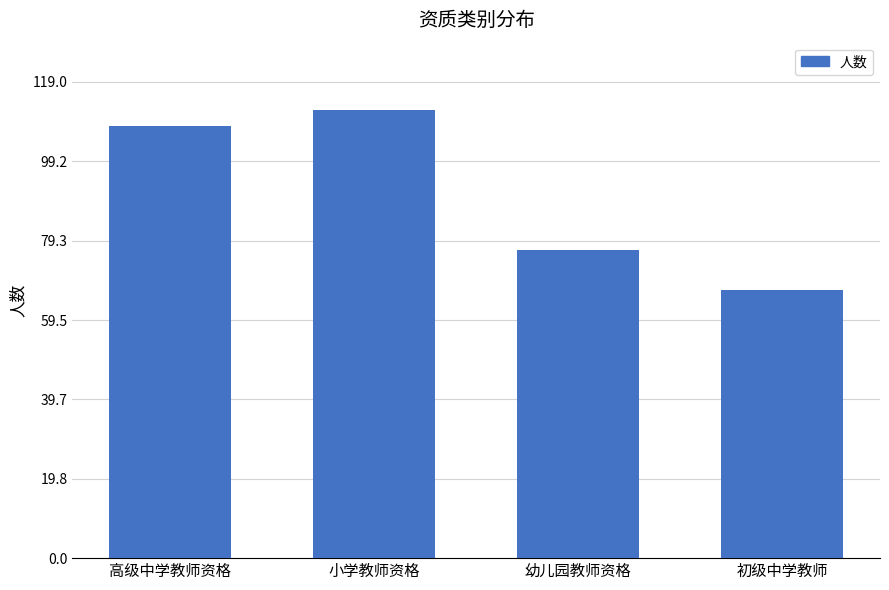

True or false: the data shows 108 at 高级中学教师资格.

True